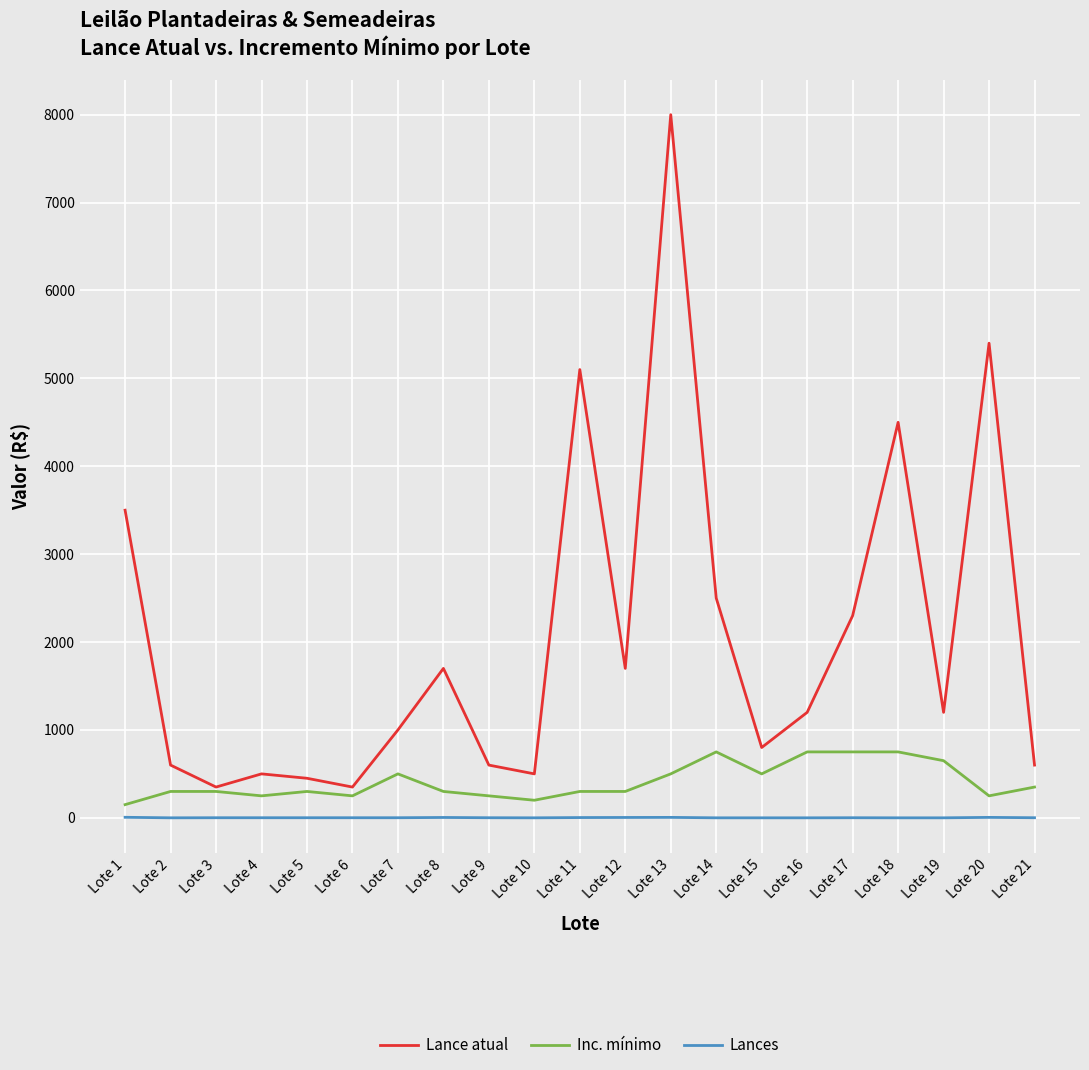

List the series in order of their peak value, lowest first.

Lances, Inc. mínimo, Lance atual